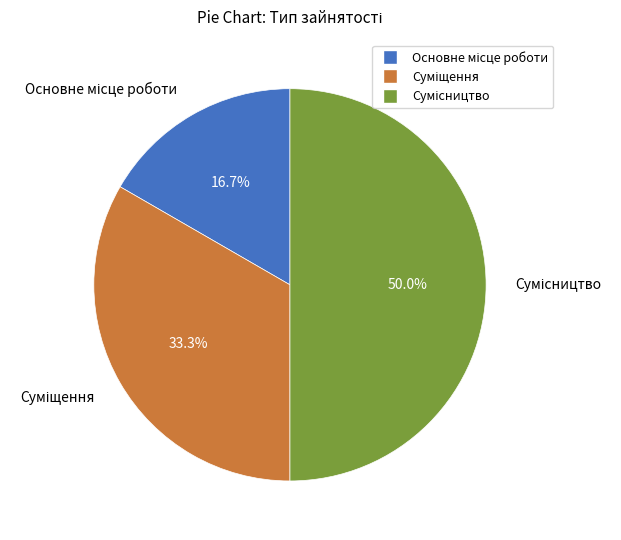

Which category has the biggest portion of the pie?

Сумісництво